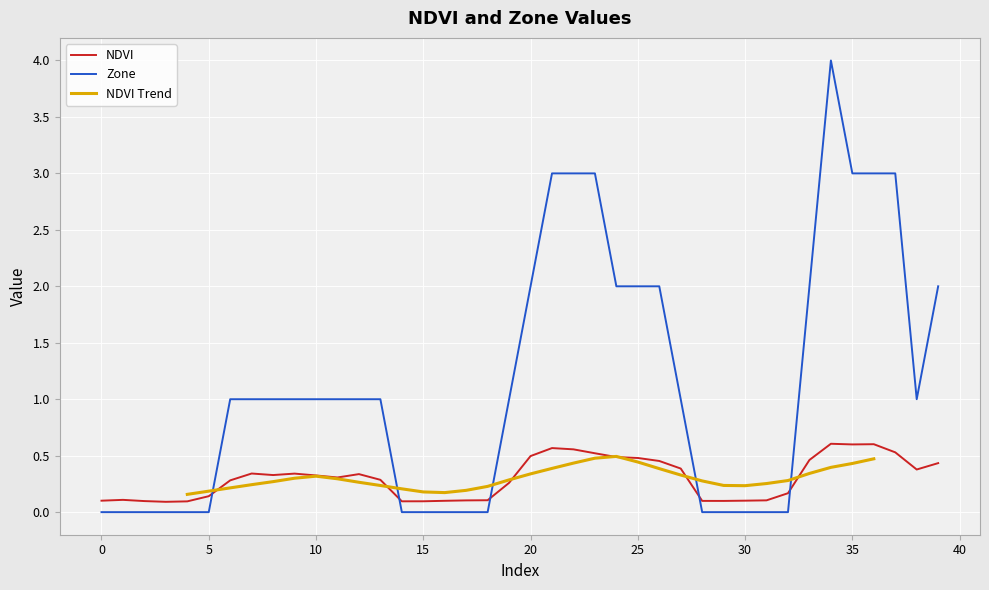

Between which two adjacent categories do NDVI and Zone first intersect?

5 and 6